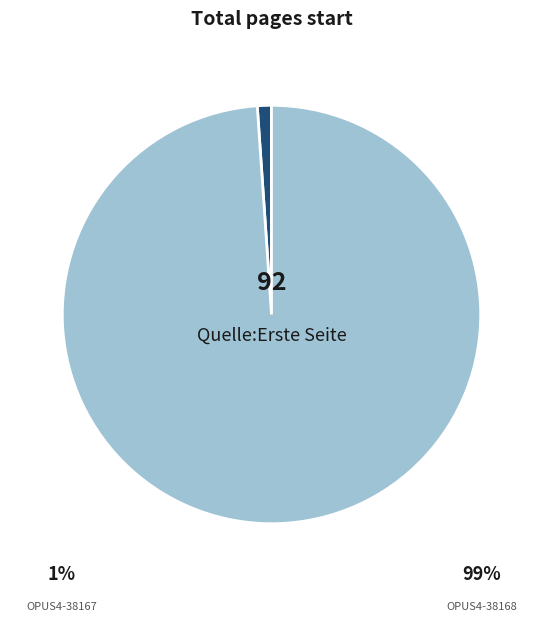

Is there a majority slice in this chart?

Yes